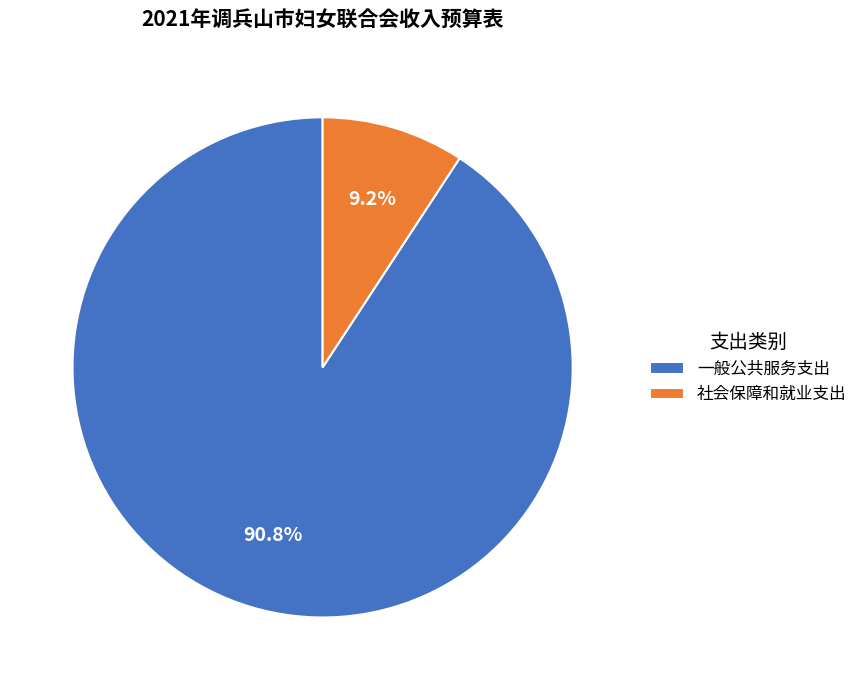

How many slices are in this pie chart?

2